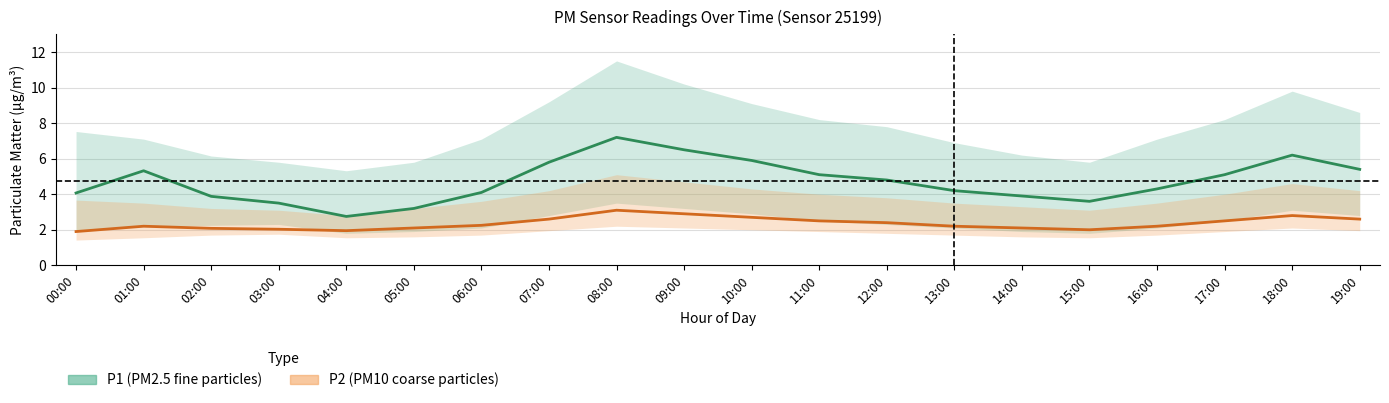

Where is P2 nearest to the value 2?

15:00